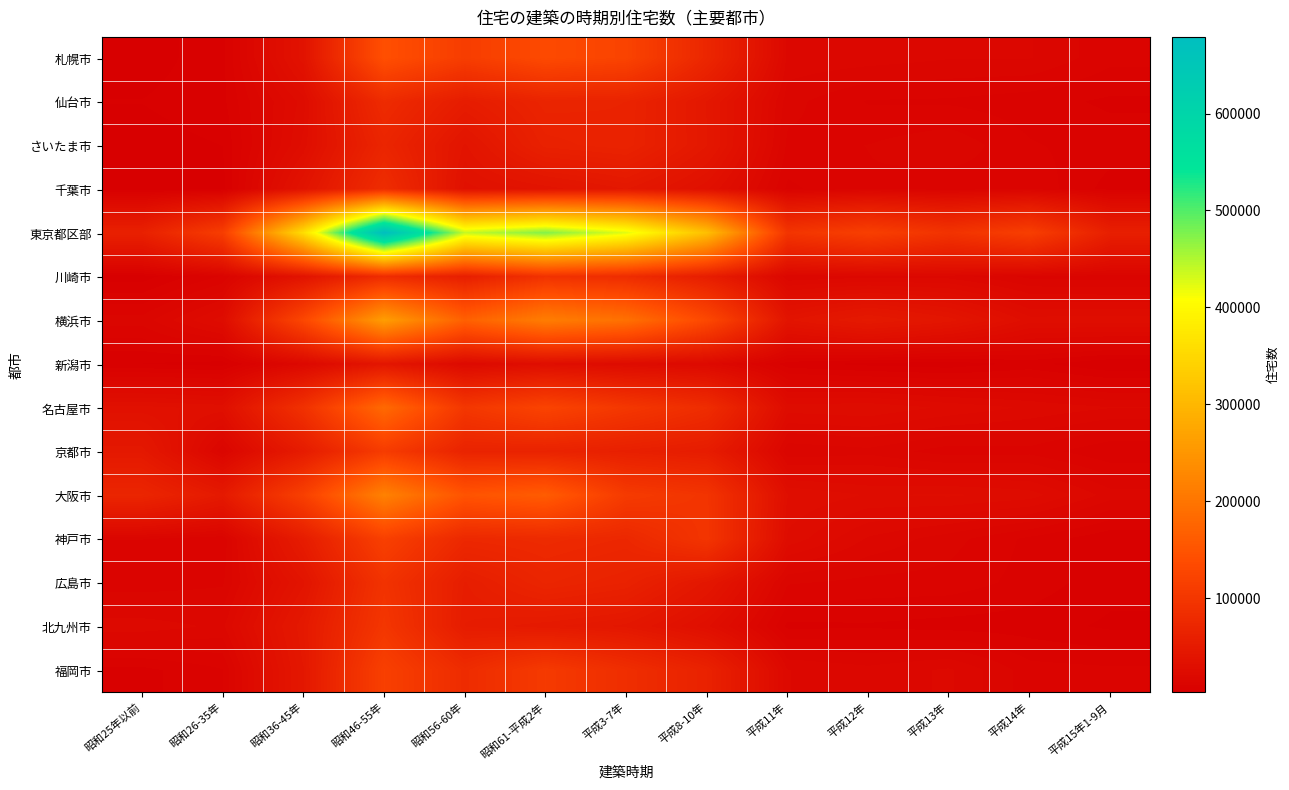

Reading right to left, transcribe all the data shown in this chart.

札幌市: 平成15年1-9月=11410	平成14年=16030	平成13年=16060	平成12年=17170	平成11年=17790	平成8-10年=71510	平成3-7年=122620	昭和61-平成2年=133540	昭和56-60年=111990	昭和46-55年=142950	昭和36-45年=36080	昭和26-35年=7040	昭和25年以前=3800
仙台市: 平成15年1-9月=7410	平成14年=9020	平成13年=10140	平成12年=10340	平成11年=14150	平成8-10年=44680	平成3-7年=66020	昭和61-平成2年=67540	昭和56-60年=53490	昭和46-55年=79920	昭和36-45年=25120	昭和26-35年=7150	昭和25年以前=5350
さいたま市: 平成15年1-9月=9300	平成14年=10840	平成13年=15130	平成12年=13250	平成11年=12570	平成8-10年=45100	平成3-7年=65370	昭和61-平成2年=62060	昭和56-60年=38980	昭和46-55年=69320	昭和36-45年=27190	昭和26-35年=5320	昭和25年以前=3940
千葉市: 平成15年1-9月=6760	平成14年=12760	平成13年=11390	平成12年=12940	平成11年=9980	平成8-10年=32220	平成3-7年=45070	昭和61-平成2年=37870	昭和56-60年=33290	昭和46-55年=82640	昭和36-45年=37450	昭和26-35年=4170	昭和25年以前=3580
東京都区部: 平成15年1-9月=58600	平成14年=114050	平成13年=93690	平成12年=115290	平成11年=96730	平成8-10年=312900	平成3-7年=424310	昭和61-平成2年=474580	昭和56-60年=439440	昭和46-55年=679120	昭和36-45年=359650	昭和26-35年=112160	昭和25年以前=60930
川崎市: 平成15年1-9月=11830	平成14年=12400	平成13年=17310	平成12年=17360	平成11年=16240	平成8-10年=55620	平成3-7年=82260	昭和61-平成2年=92400	昭和56-60年=57890	昭和46-55年=81860	昭和36-45年=37860	昭和26-35年=10930	昭和25年以前=3880
横浜市: 平成15年1-9月=27820	平成14年=27650	平成13年=41080	平成12年=48660	平成11年=39130	平成8-10年=130940	平成3-7年=193350	昭和61-平成2年=212810	昭和56-60年=168920	昭和46-55年=261450	昭和36-45年=128360	昭和26-35年=25160	昭和25年以前=14350
新潟市: 平成15年1-9月=2640	平成14年=6160	平成13年=3560	平成12年=4400	平成11年=6320	平成8-10年=20460	平成3-7年=24010	昭和61-平成2年=28080	昭和56-60年=20620	昭和46-55年=42160	昭和36-45年=18670	昭和26-35年=4050	昭和25年以前=5230
名古屋市: 平成15年1-9月=18610	平成14年=20620	平成13年=23220	平成12年=25990	平成11年=25190	平成8-10年=82440	平成3-7年=101220	昭和61-平成2年=122920	昭和56-60年=100490	昭和46-55年=182700	昭和36-45年=89930	昭和26-35年=30750	昭和25年以前=32590
京都市: 平成15年1-9月=8130	平成14年=12250	平成13年=11740	平成12年=15000	平成11年=13690	平成8-10年=53270	平成3-7年=59360	昭和61-平成2年=65030	昭和56-60年=65790	昭和46-55年=109210	昭和36-45年=52070	昭和26-35年=13250	昭和25年以前=46570
大阪市: 平成15年1-9月=17140	平成14年=25240	平成13年=26890	平成12年=26200	平成11年=29030	平成8-10年=96170	平成3-7年=107070	昭和61-平成2年=162640	昭和56-60年=149880	昭和46-55年=219640	昭和36-45年=116350	昭和26-35年=48660	昭和25年以前=69480
神戸市: 平成15年1-9月=5610	平成14年=9880	平成13年=14310	平成12年=18120	平成11年=25710	平成8-10年=97410	平成3-7年=73650	昭和61-平成2年=77970	昭和56-60年=74840	昭和46-55年=116830	昭和36-45年=53230	昭和26-35年=11030	昭和25年以前=13270
広島市: 平成15年1-9月=6230	平成14年=9540	平成13年=12140	平成12年=12340	平成11年=13540	平成8-10年=43600	平成3-7年=63360	昭和61-平成2年=69300	昭和56-60年=55070	昭和46-55年=93840	昭和36-45年=38880	昭和26-35年=12720	昭和25年以前=11220
北九州市: 平成15年1-9月=4790	平成14年=6490	平成13年=6790	平成12年=7570	平成11年=7260	平成8-10年=29640	平成3-7年=43930	昭和61-平成2年=48250	昭和56-60年=52670	昭和46-55年=99240	昭和36-45年=47470	昭和26-35年=17810	昭和25年以前=20130
福岡市: 平成15年1-9月=11120	平成14年=11680	平成13年=18970	平成12年=16710	平成11年=18580	平成8-10年=63540	平成3-7年=84660	昭和61-平成2年=105800	昭和56-60年=80500	昭和46-55年=116670	昭和36-45年=44820	昭和26-35年=10410	昭和25年以前=7060